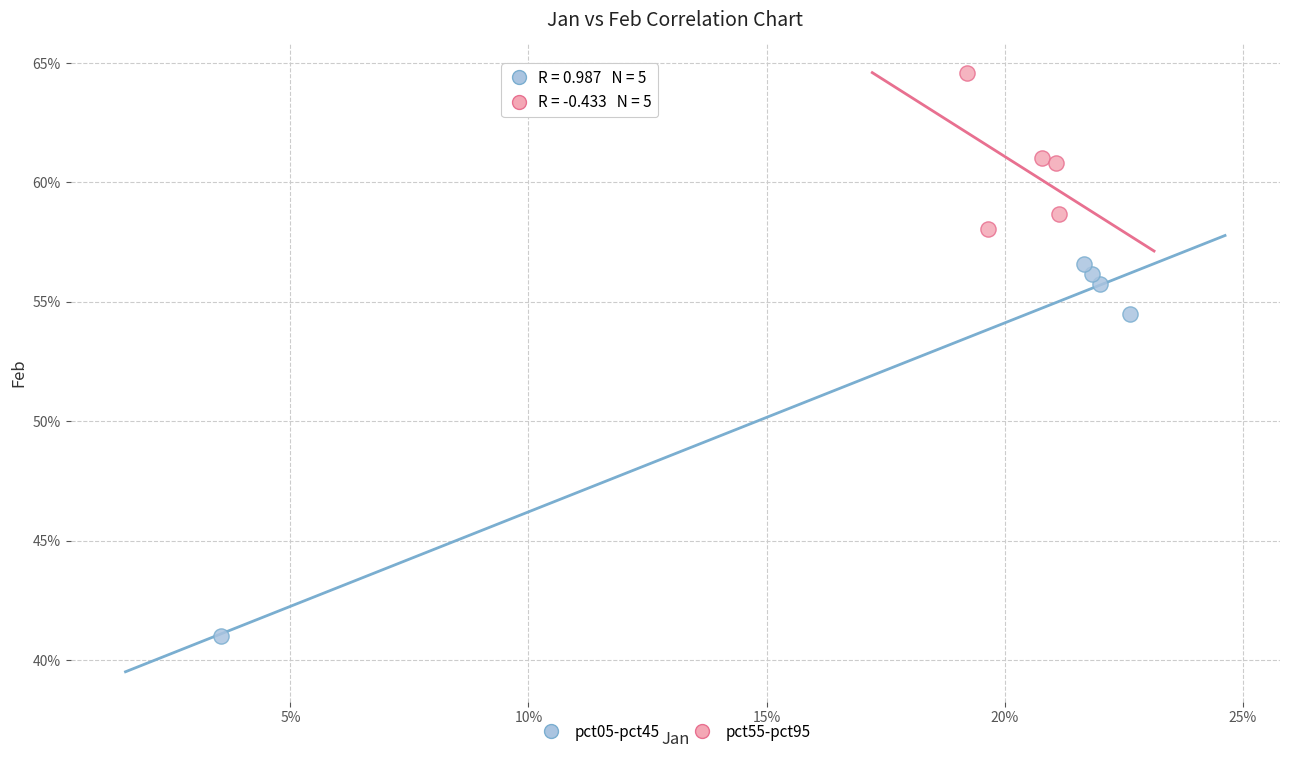

Which series reaches the maximum Y coordinate?

pct55-pct95